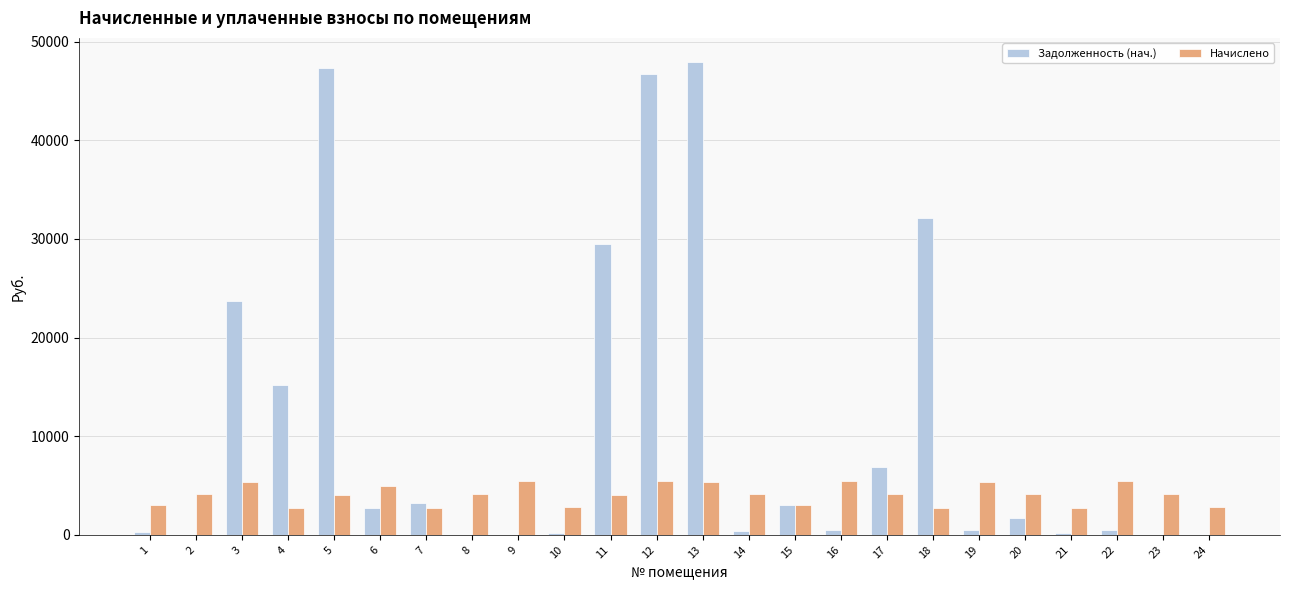

What is the highest value of the Начислено series?

5490.5